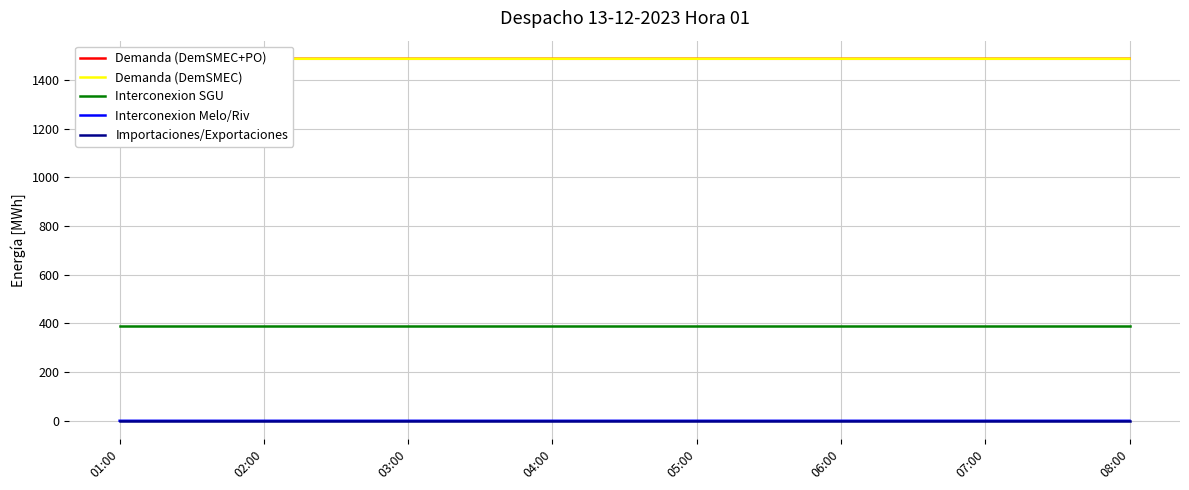

True or false: Importaciones/Exportaciones has more than 2 points higher than both neighbors.

False